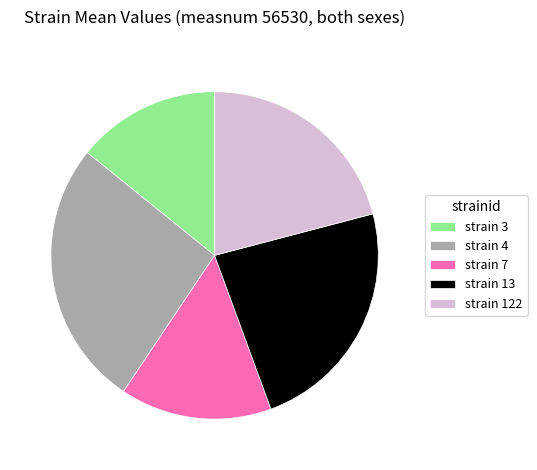

The strain 4 slice represents 26% of the pie. True or false?

True